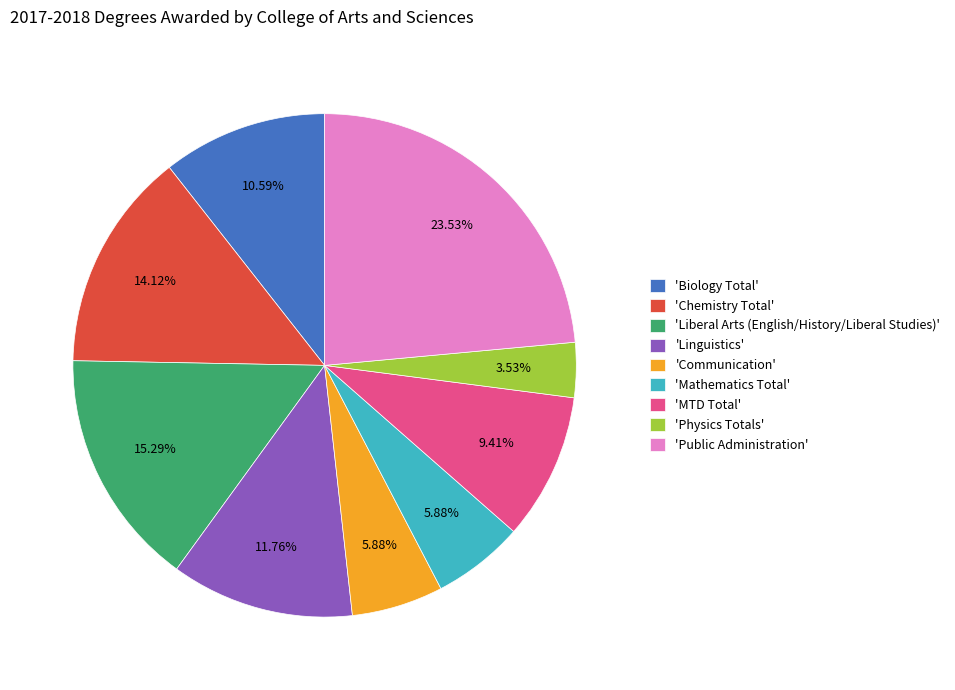

Is there a majority slice in this chart?

No